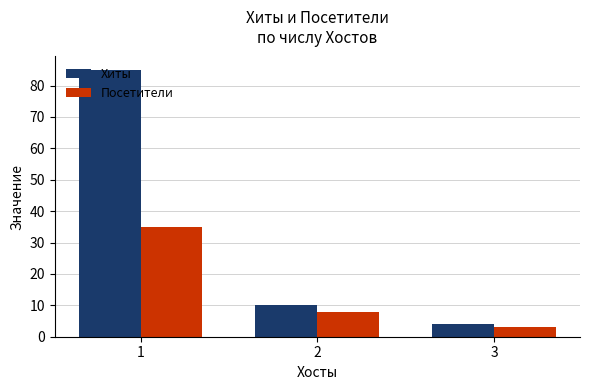

Where is Хиты nearest to the value 44?

2